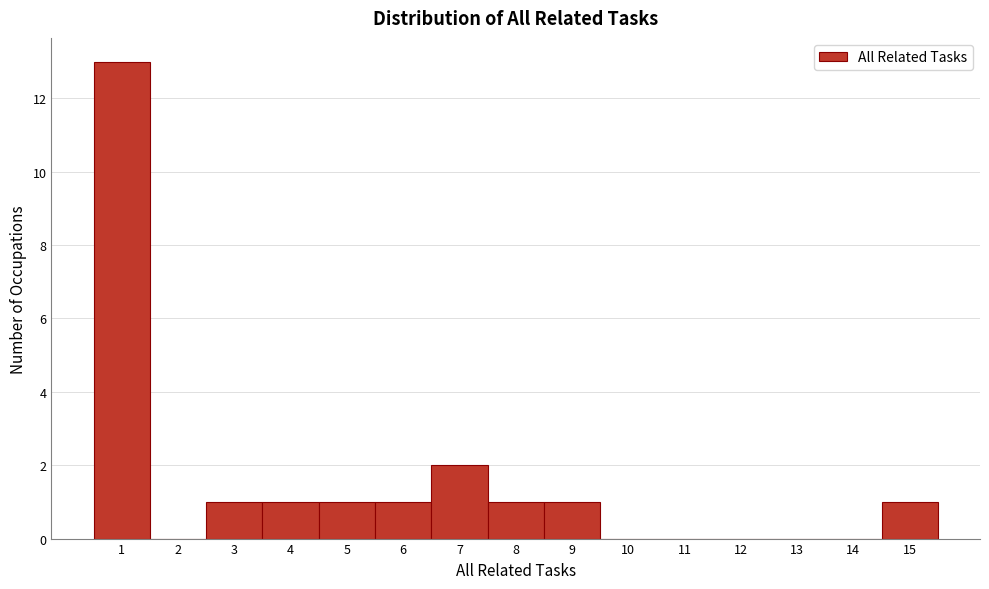

Reading left to right, transcribe this chart: for each bar, give the range it covers on the x-axis and its height. The values are not printed on the chart, so give them approximately, as read against the axis.

0.5 to 1.5: 13
1.5 to 2.5: 0
2.5 to 3.5: 1
3.5 to 4.5: 1
4.5 to 5.5: 1
5.5 to 6.5: 1
6.5 to 7.5: 2
7.5 to 8.5: 1
8.5 to 9.5: 1
9.5 to 10.5: 0
10.5 to 11.5: 0
11.5 to 12.5: 0
12.5 to 13.5: 0
13.5 to 14.5: 0
14.5 to 15.5: 1